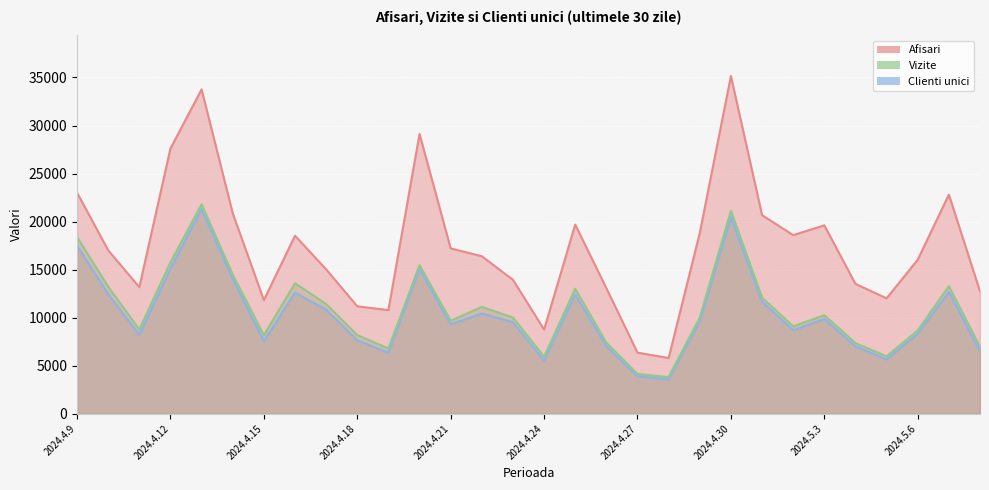

Which category has the highest value in the Clienti unici series?

2024.4.13